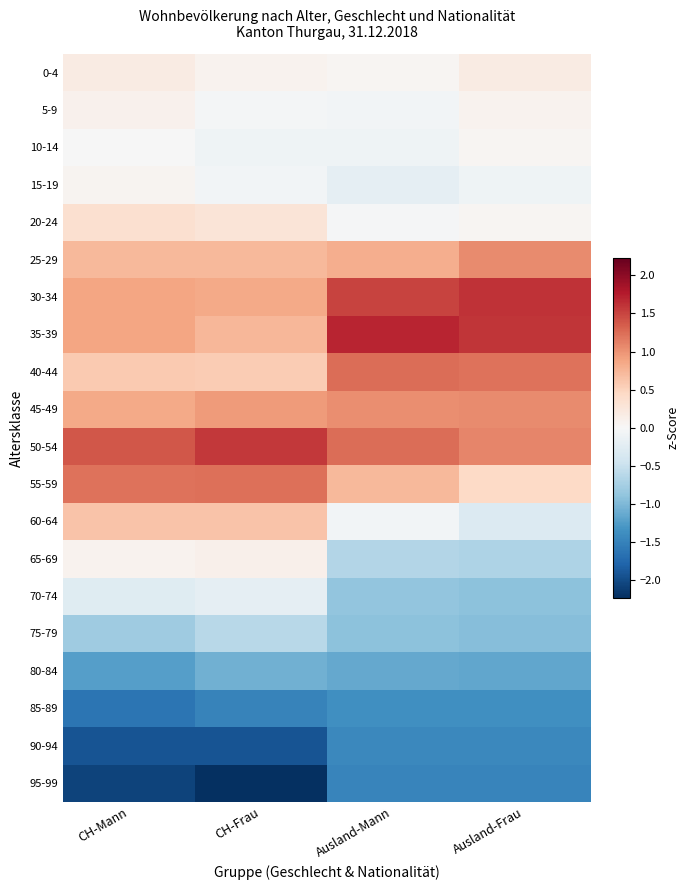

Reading right to left, what are all the values shown in this chart?

0-4: Ausland-Frau=0.2	Ausland-Mann=0.0	CH-Frau=0.1	CH-Mann=0.2
5-9: Ausland-Frau=0.1	Ausland-Mann=-0.1	CH-Frau=-0.0	CH-Mann=0.1
10-14: Ausland-Frau=0.0	Ausland-Mann=-0.1	CH-Frau=-0.1	CH-Mann=-0.0
15-19: Ausland-Frau=-0.1	Ausland-Mann=-0.2	CH-Frau=-0.1	CH-Mann=0.1
20-24: Ausland-Frau=0.0	Ausland-Mann=-0.0	CH-Frau=0.3	CH-Mann=0.4
25-29: Ausland-Frau=1.1	Ausland-Mann=0.8	CH-Frau=0.7	CH-Mann=0.7
30-34: Ausland-Frau=1.6	Ausland-Mann=1.5	CH-Frau=0.8	CH-Mann=0.9
35-39: Ausland-Frau=1.6	Ausland-Mann=1.7	CH-Frau=0.7	CH-Mann=0.9
40-44: Ausland-Frau=1.2	Ausland-Mann=1.2	CH-Frau=0.6	CH-Mann=0.6
45-49: Ausland-Frau=1.0	Ausland-Mann=1.0	CH-Frau=1.0	CH-Mann=0.8
50-54: Ausland-Frau=1.1	Ausland-Mann=1.2	CH-Frau=1.6	CH-Mann=1.4
55-59: Ausland-Frau=0.4	Ausland-Mann=0.7	CH-Frau=1.2	CH-Mann=1.2
60-64: Ausland-Frau=-0.3	Ausland-Mann=-0.1	CH-Frau=0.6	CH-Mann=0.6
65-69: Ausland-Frau=-0.7	Ausland-Mann=-0.7	CH-Frau=0.1	CH-Mann=0.1
70-74: Ausland-Frau=-0.9	Ausland-Mann=-0.9	CH-Frau=-0.2	CH-Mann=-0.3
75-79: Ausland-Frau=-1.0	Ausland-Mann=-0.9	CH-Frau=-0.6	CH-Mann=-0.8
80-84: Ausland-Frau=-1.2	Ausland-Mann=-1.1	CH-Frau=-1.1	CH-Mann=-1.2
85-89: Ausland-Frau=-1.4	Ausland-Mann=-1.4	CH-Frau=-1.5	CH-Mann=-1.6
90-94: Ausland-Frau=-1.4	Ausland-Mann=-1.4	CH-Frau=-1.9	CH-Mann=-1.9
95-99: Ausland-Frau=-1.5	Ausland-Mann=-1.5	CH-Frau=-2.2	CH-Mann=-2.1